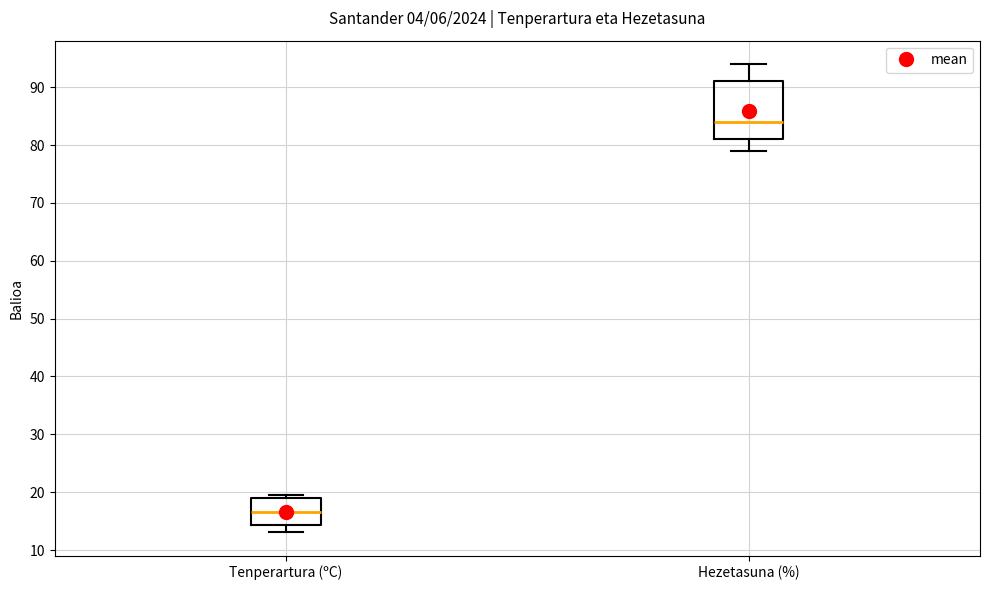

Comparing the boxes themselves (not the whiskers), which one is the tallest?

Hezetasuna (%)